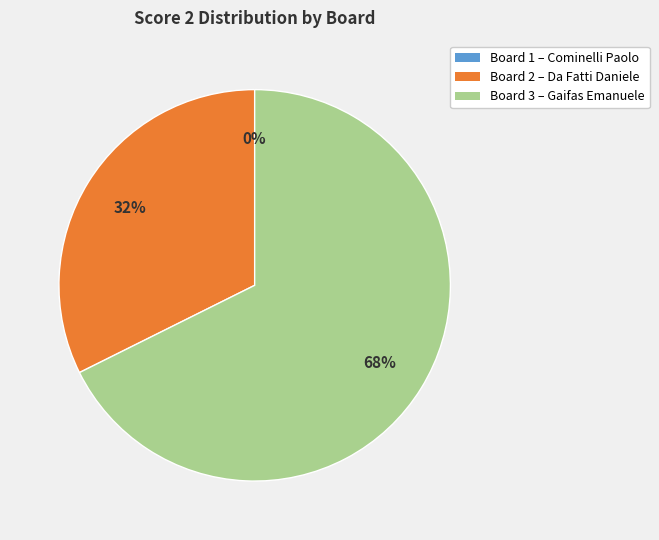

How many segments does this pie chart have?

3